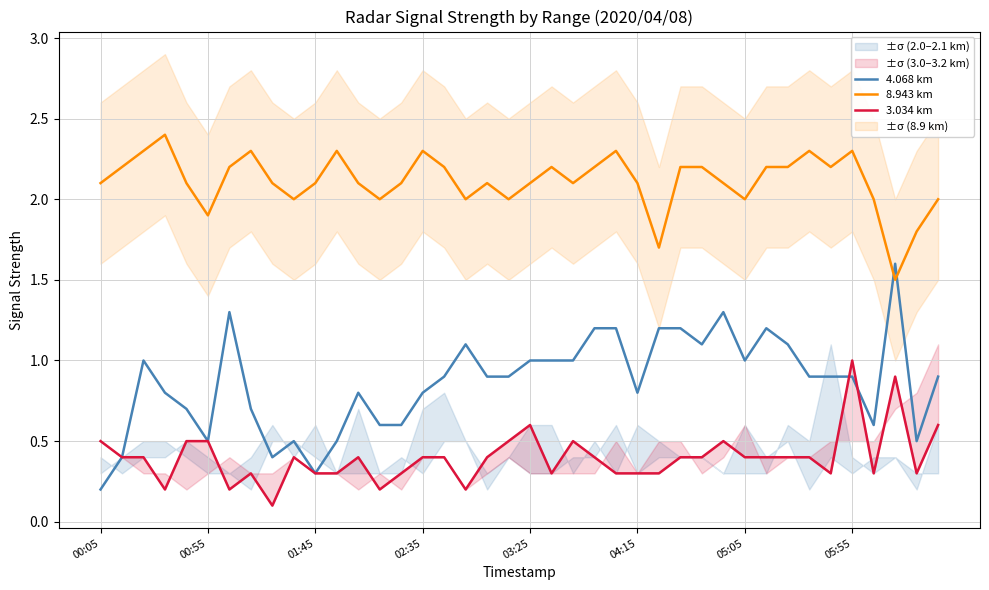

At which label does 4.068 km reach its minimum?

00:05